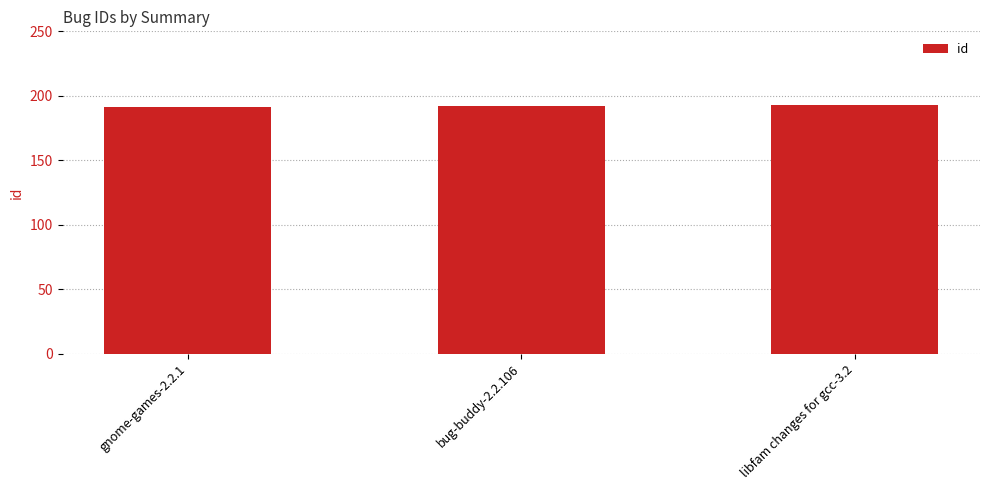

What is the sum of the values at gnome-games-2.2.1 and bug-buddy-2.2.106?

383